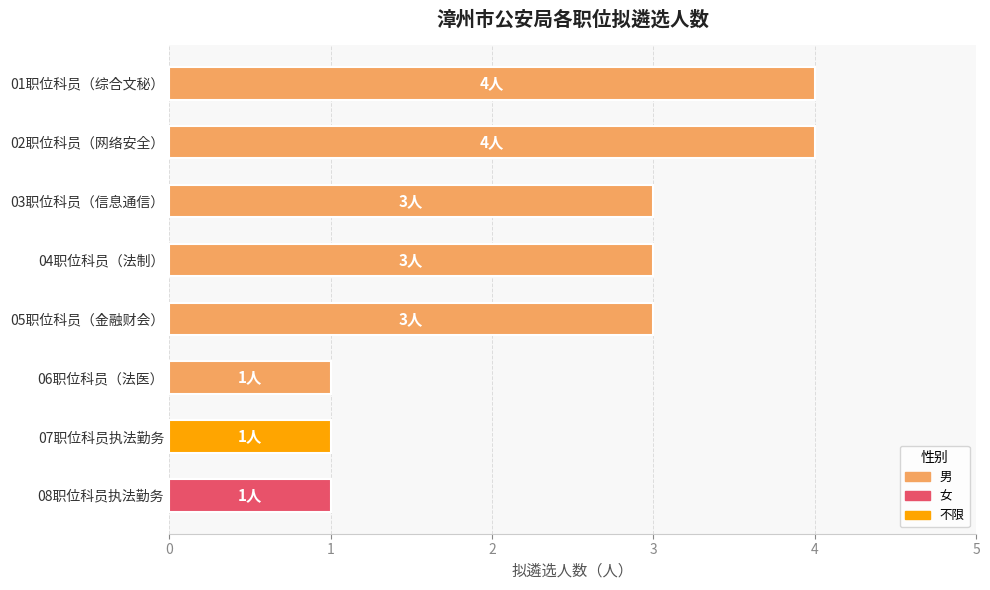

Is it true that the value at 01职位科员（综合文秘） is 2?

False